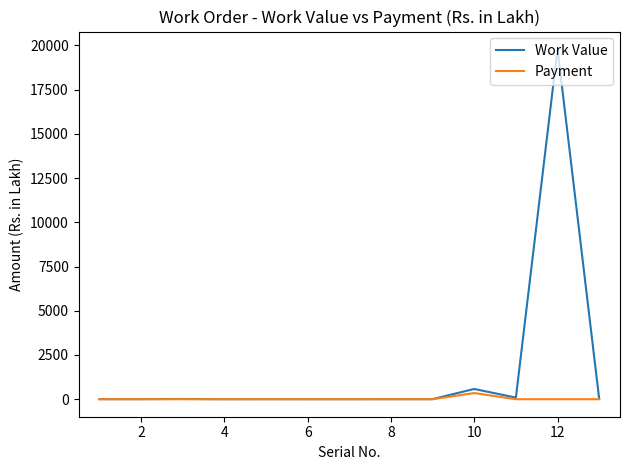

Which series has the widest spread of values?

Work Value